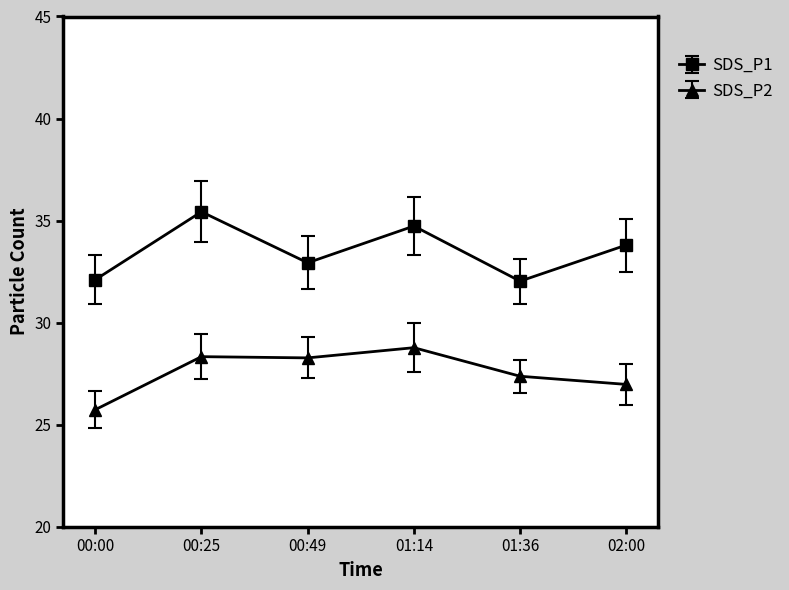

True or false: SDS_P1 and SDS_P2 intersect in this chart.

False